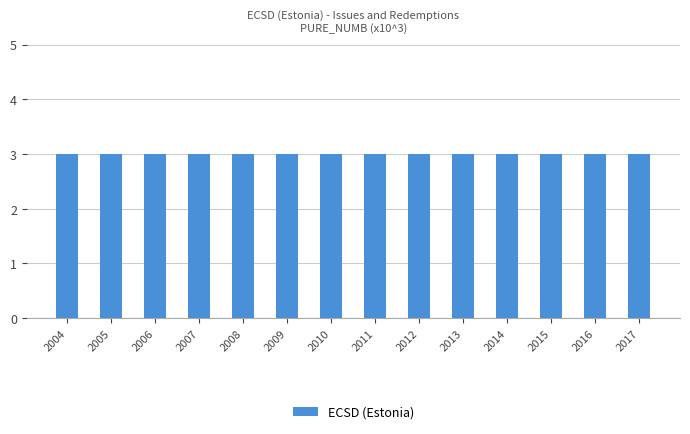

Between 2012 and 2010, which is larger?

2012